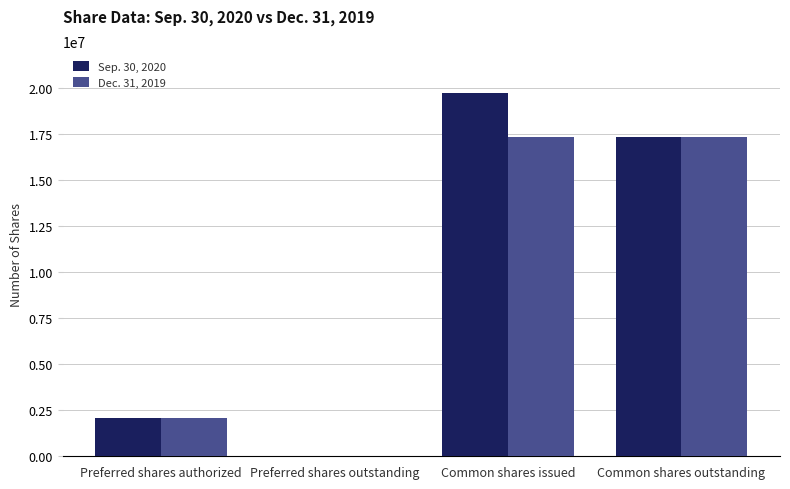

What are all the series names shown in the legend?

Sep. 30, 2020, Dec. 31, 2019